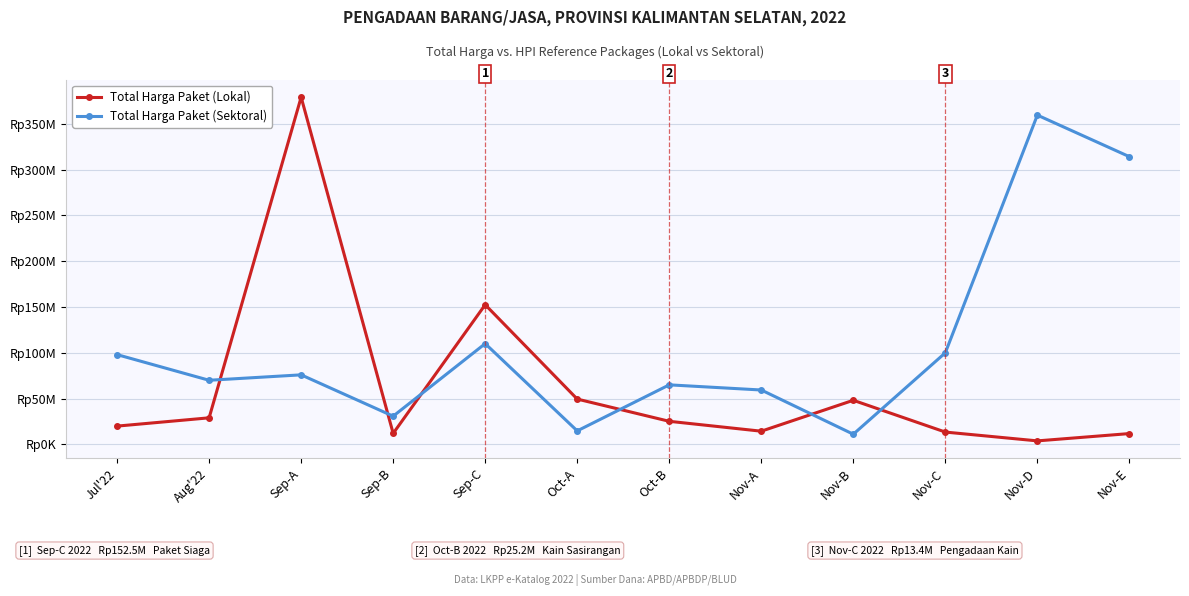

What is the value of the Total Harga Paket (Lokal) point at the 9th from the left?

48140000